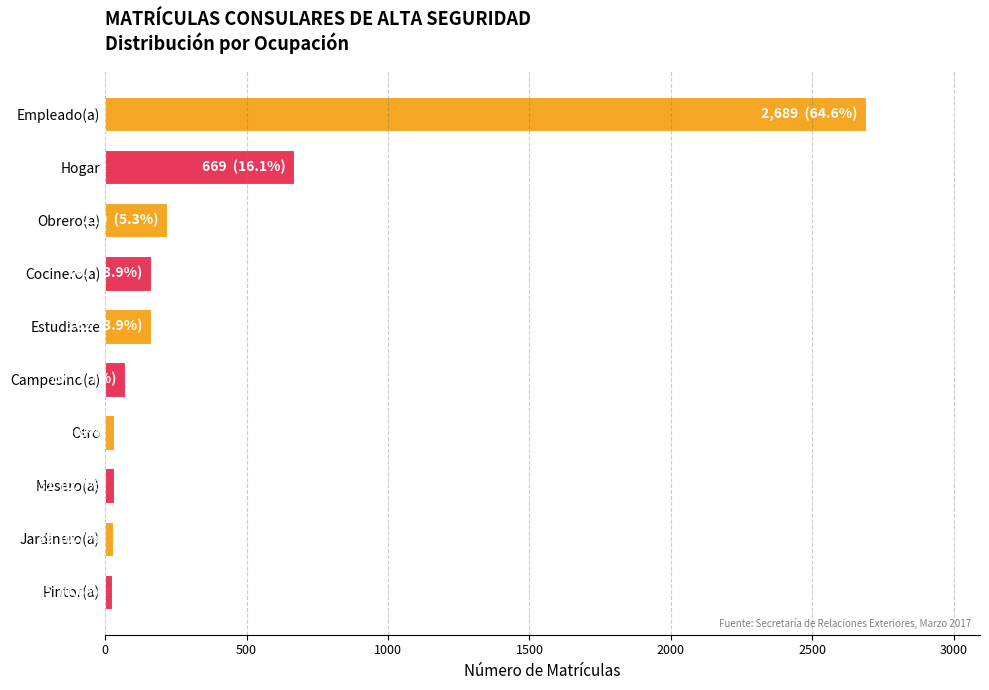

Is it true that the value at Hogar is 669?

True